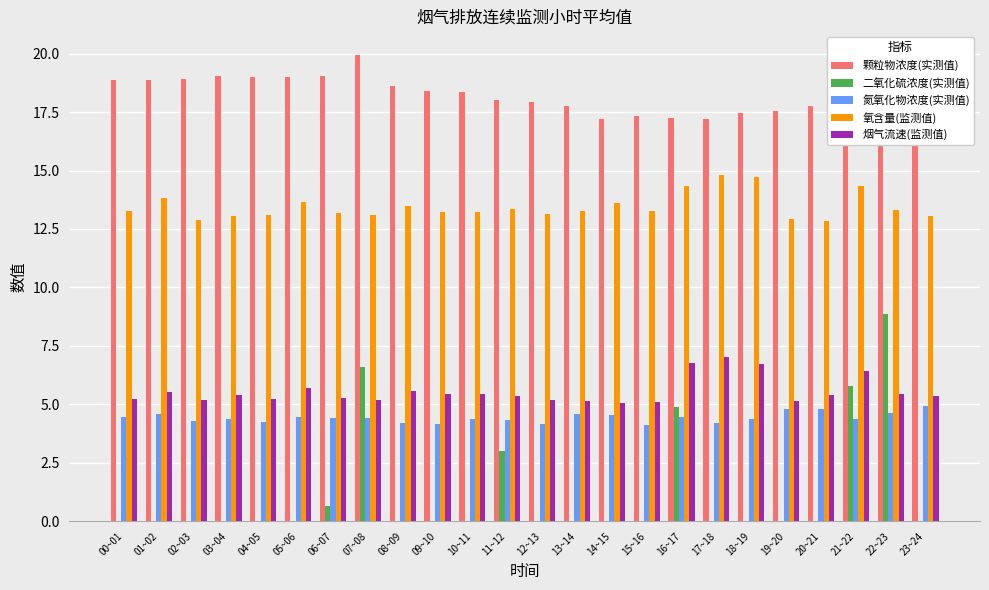

What is the sum of all 烟气流速(监测值) values?

133.4